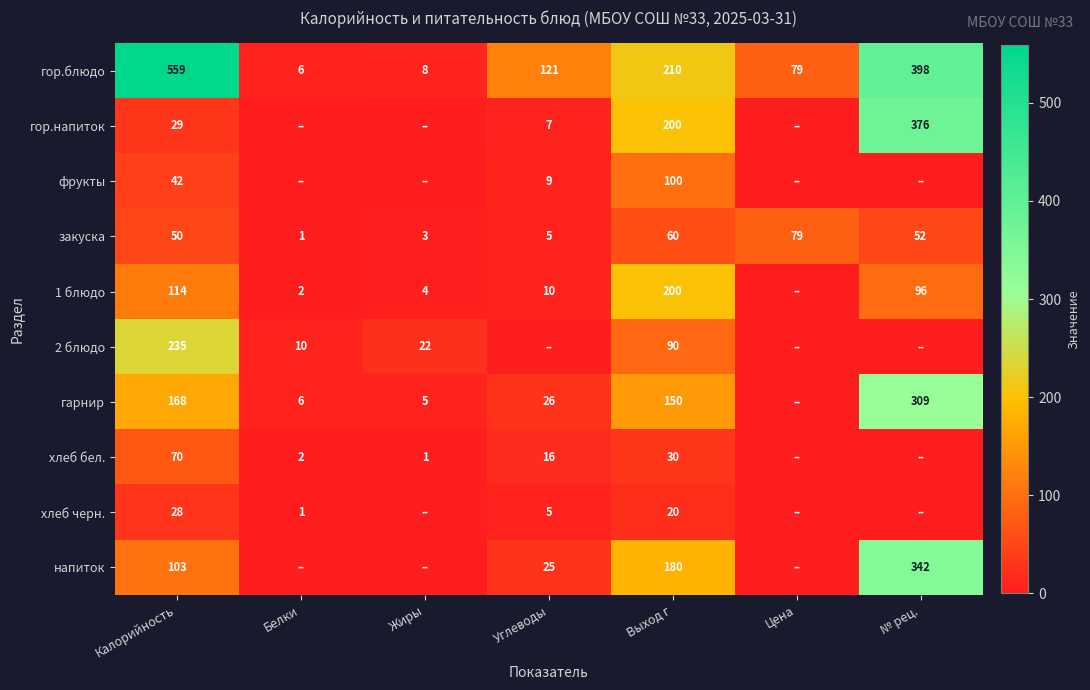

Where is гор.блюдо nearest to the value 282?

Выход г